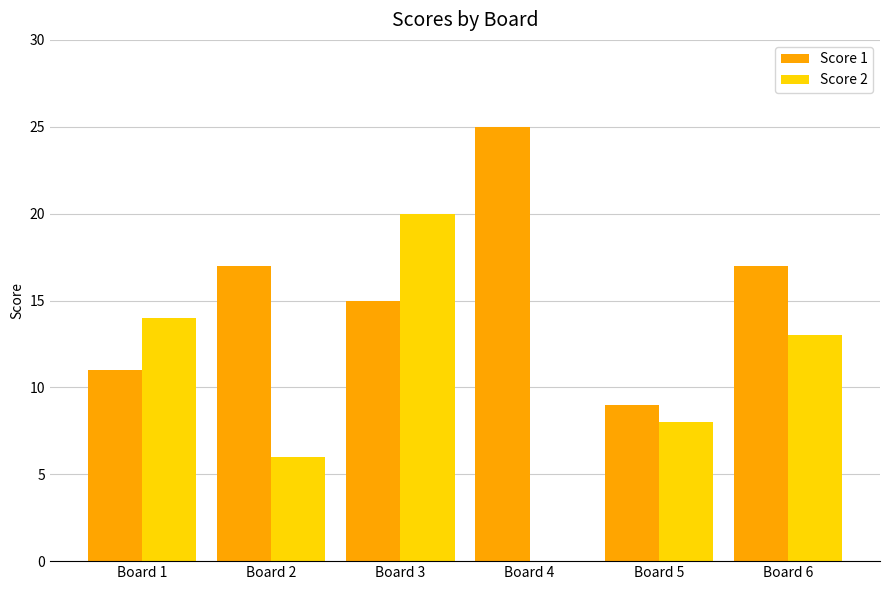

What value does the Score 2 series have at Board 1?

14